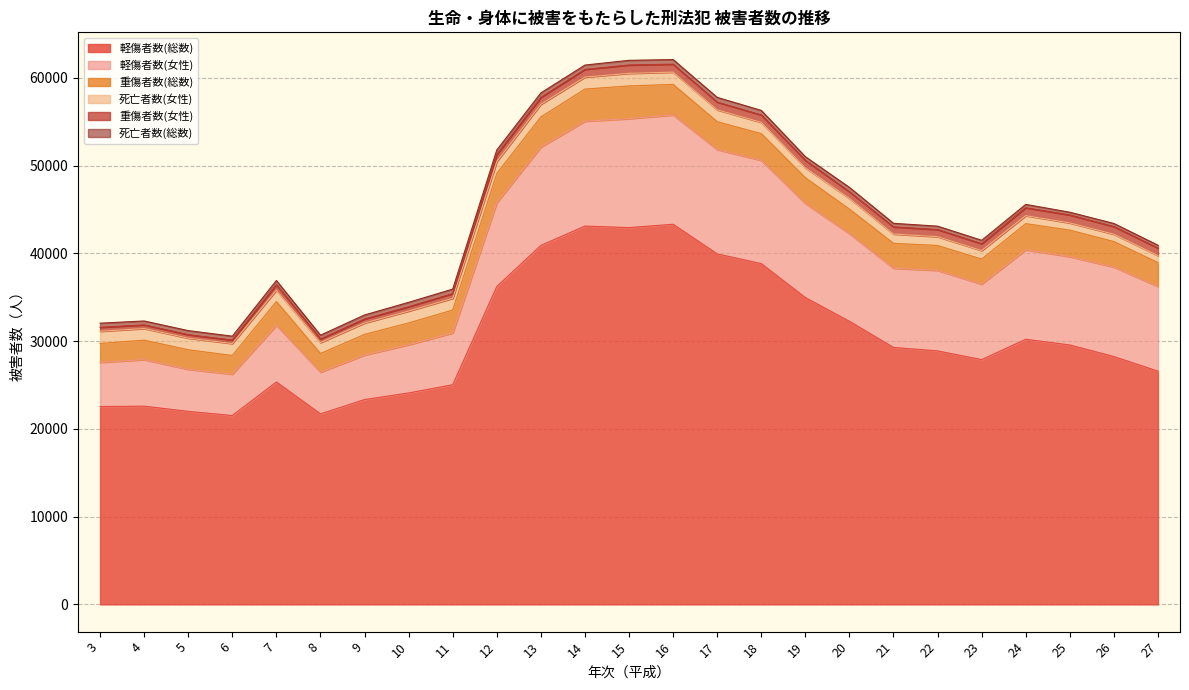

Does the chart display data point markers on the line(s)?

No